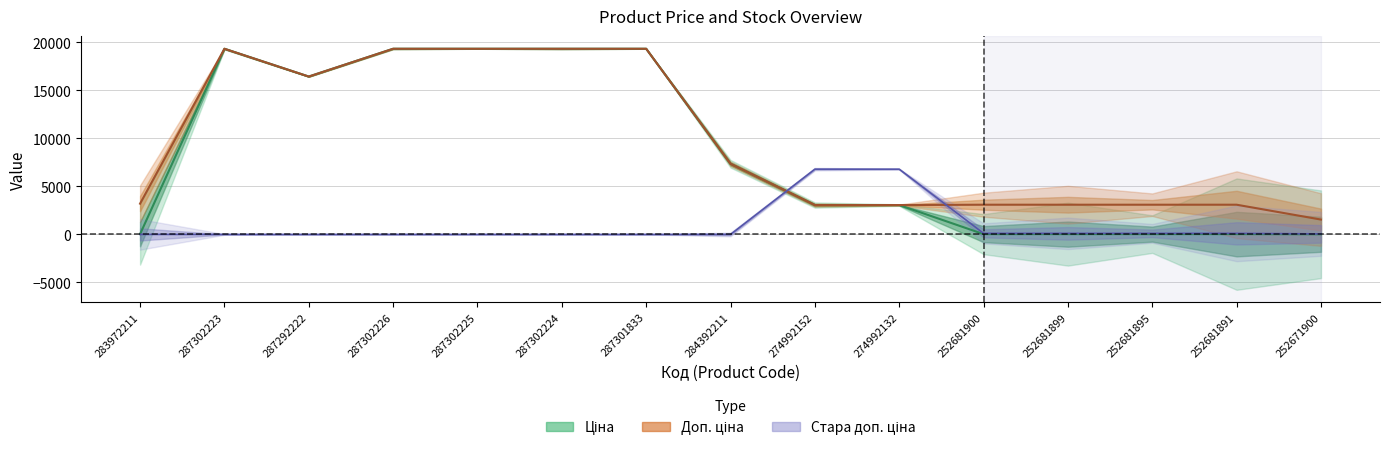

At 284392211, list the series in order from smallest to largest.

Стара ціна, Ціна, Доп. ціна